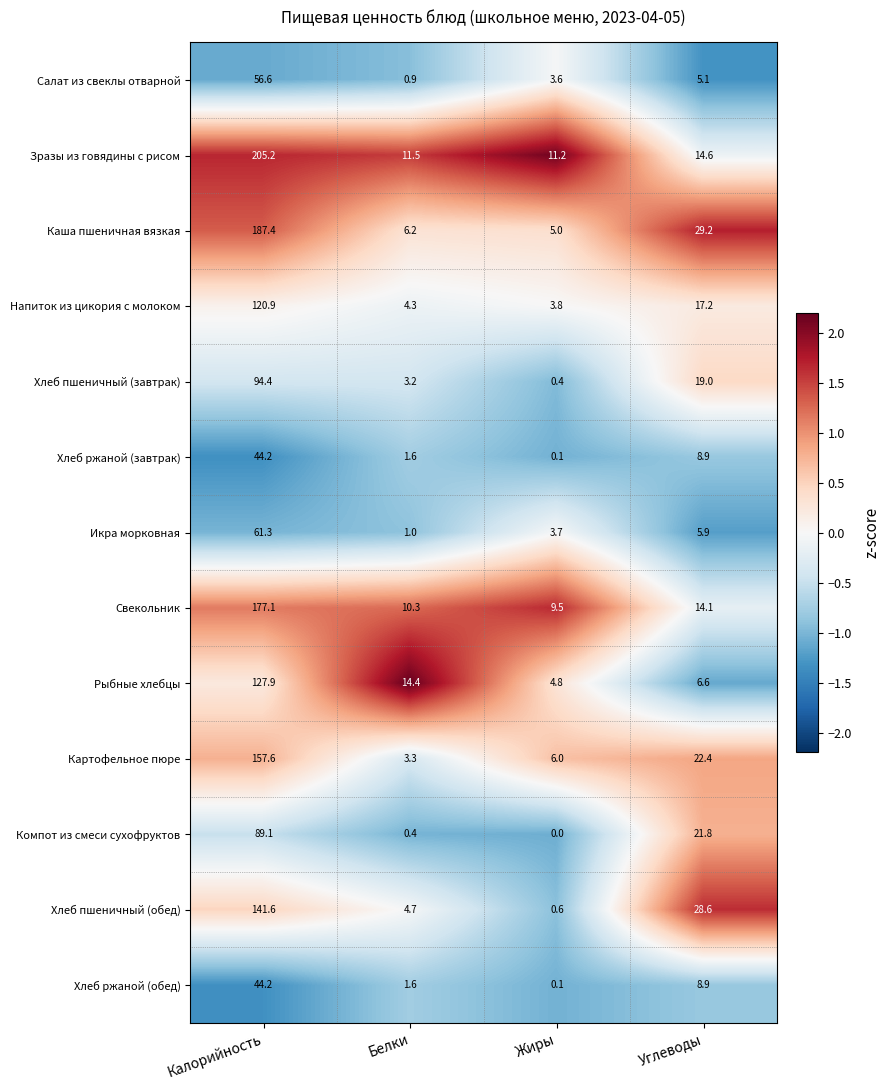

The value of Хлеб пшеничный (завтрак) at Белки is 1.0. True or false?

False